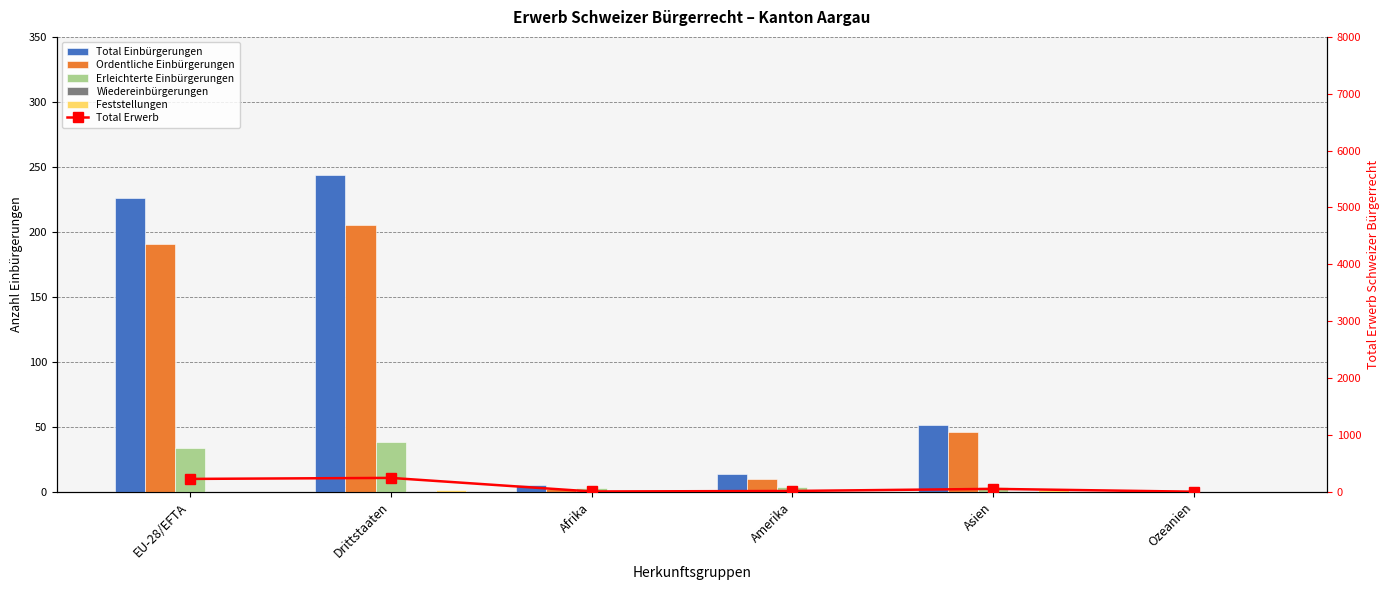

What is the difference between the maximum and minimum values in the Ordentliche Einbürgerungen series?

204